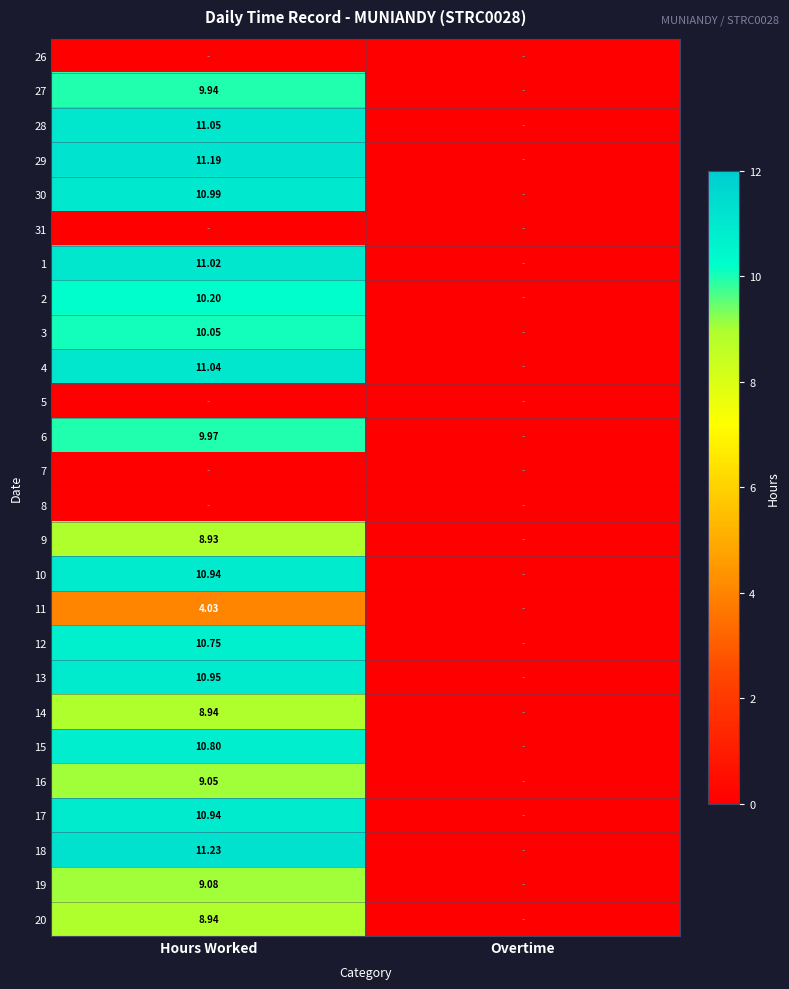

Is the value of 2 at Hours Worked greater than the value of 3 at Hours Worked?

Yes